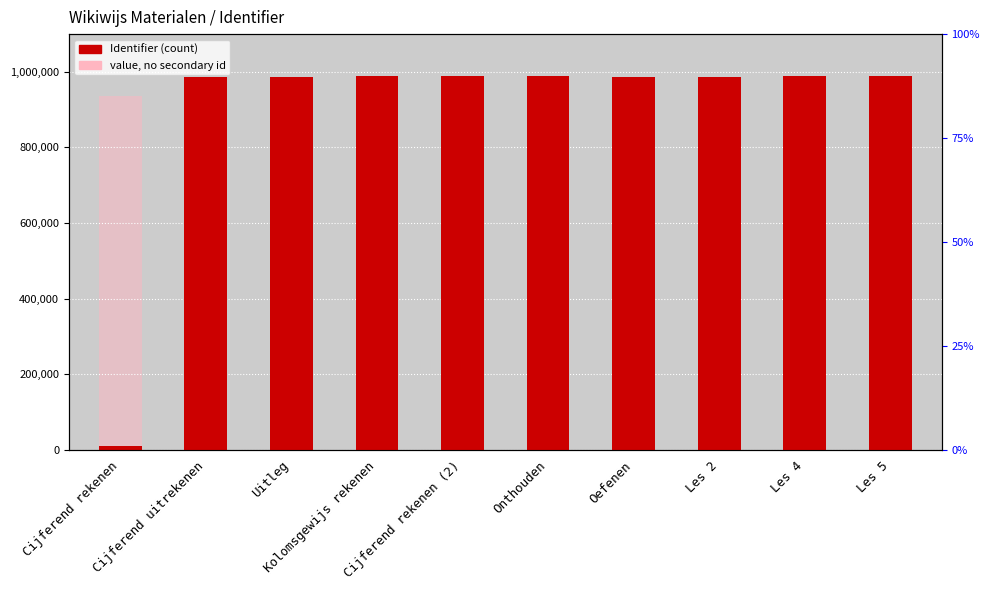

Rank the categories by value from lowest to highest.

Cijferend rekenen, Cijferend uitrekenen, Uitleg, Oefenen, Les 2, Kolomsgewijs rekenen, Cijferend rekenen (2), Les 4, Les 5, Onthouden